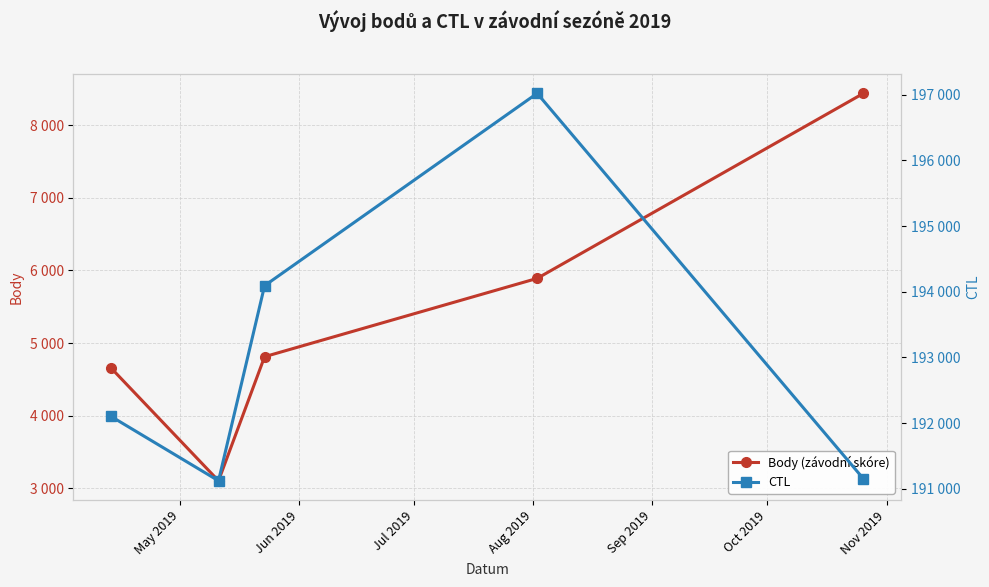

What is the minimum value for CTL?

191120